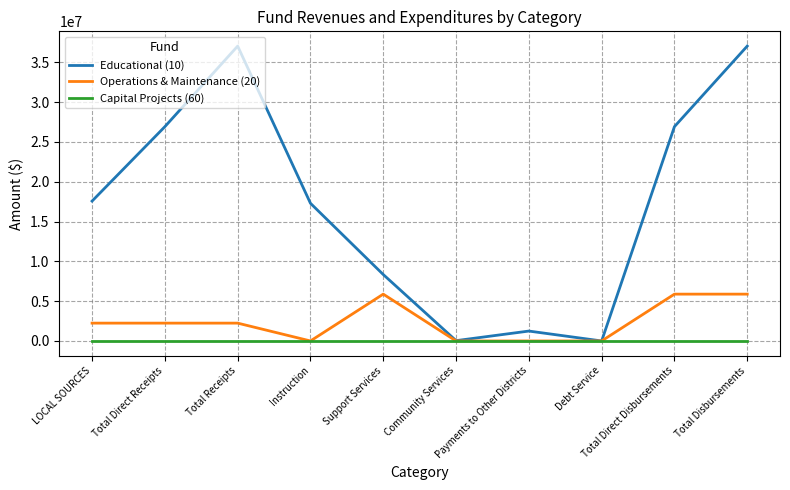

Which series has the largest total across all categories?

Educational (10)